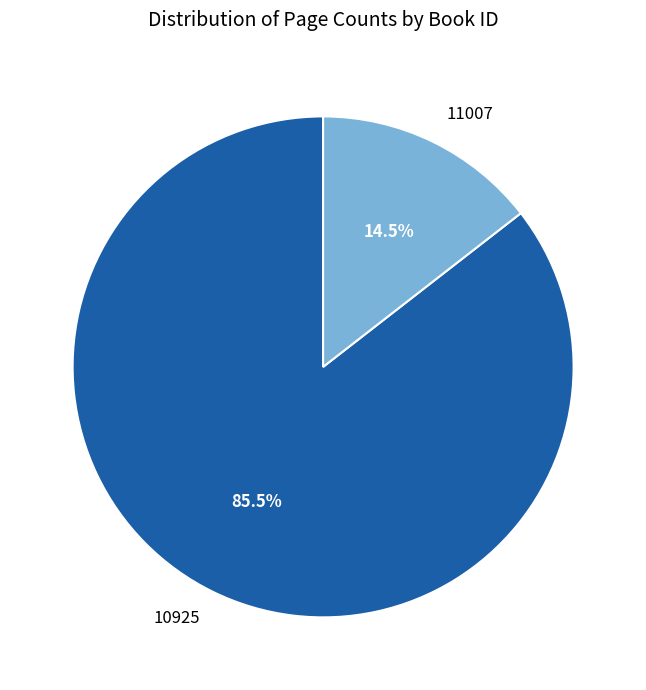

To the nearest percent, what is the difference between the 10925 and 11007 slice percentages?

71%